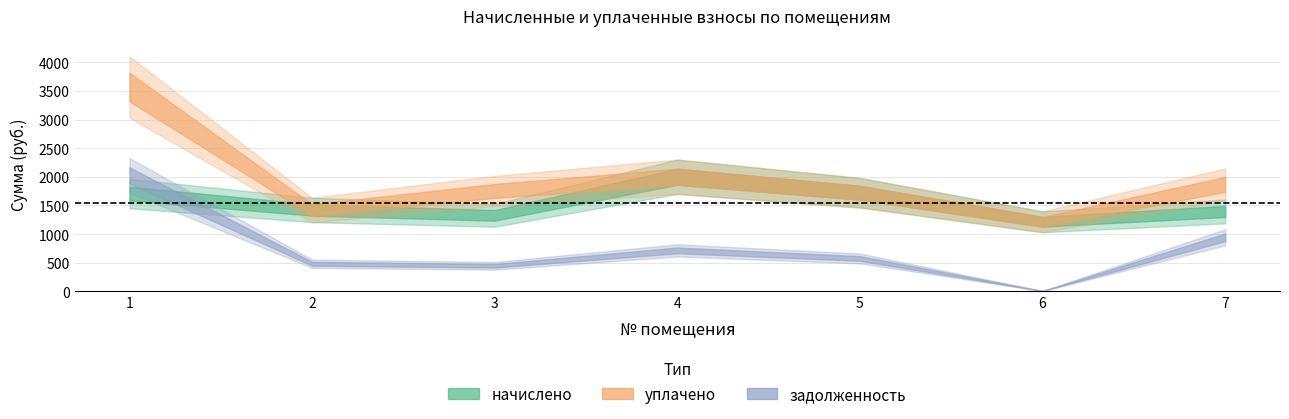

In задолженность, how many points are higher than both neighbors (excluding endpoints)?

1